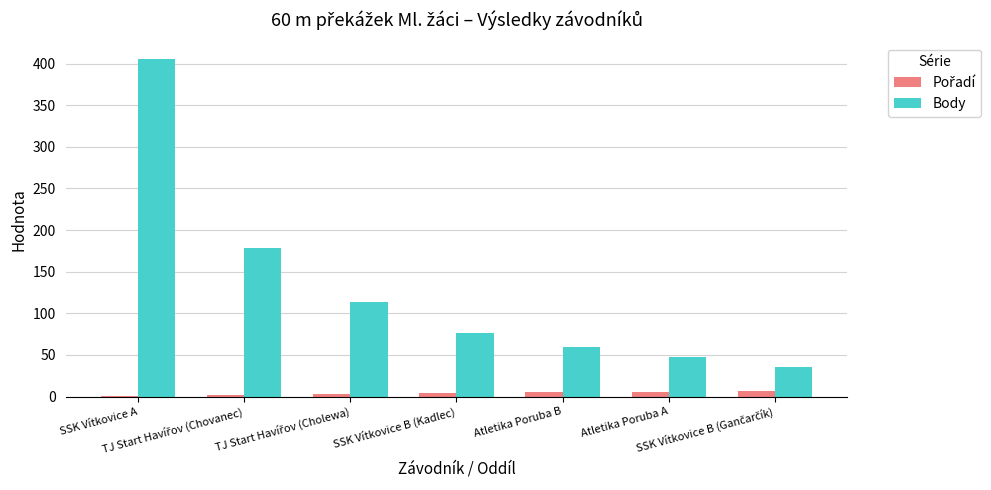

What is the greatest value displayed?

405